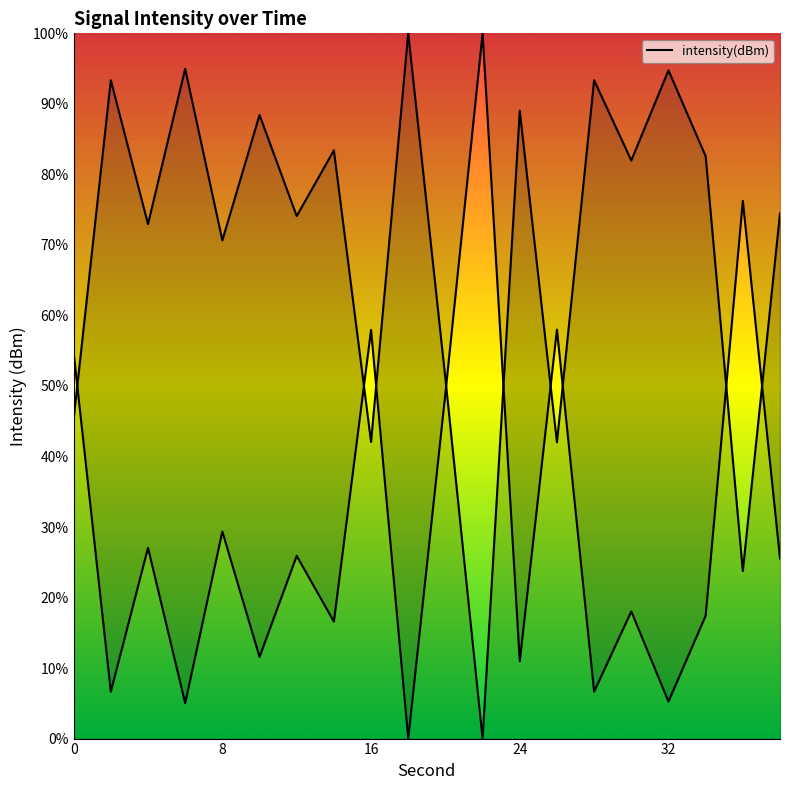

The value at 26 is 69.5. True or false?

False